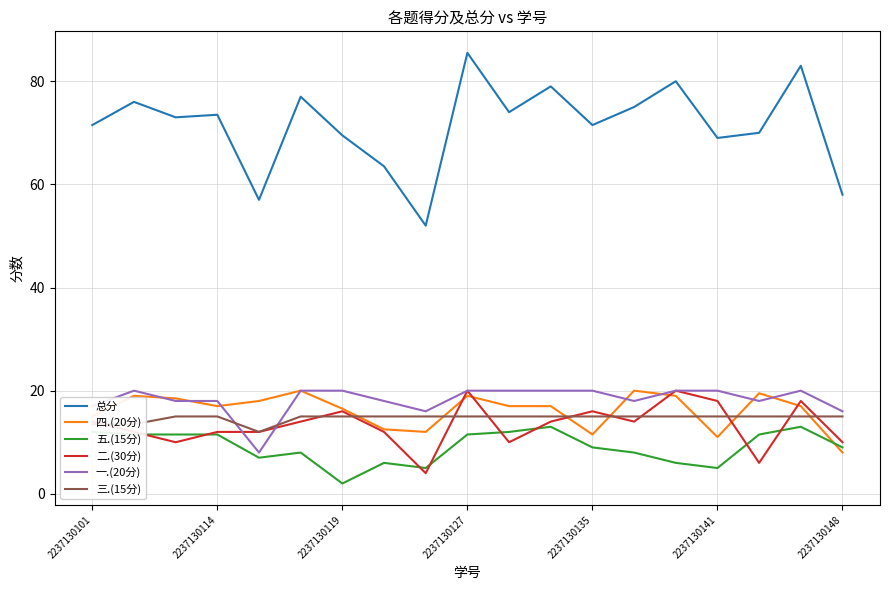

True or false: 总分 and 四.(20分) cross at least once.

False